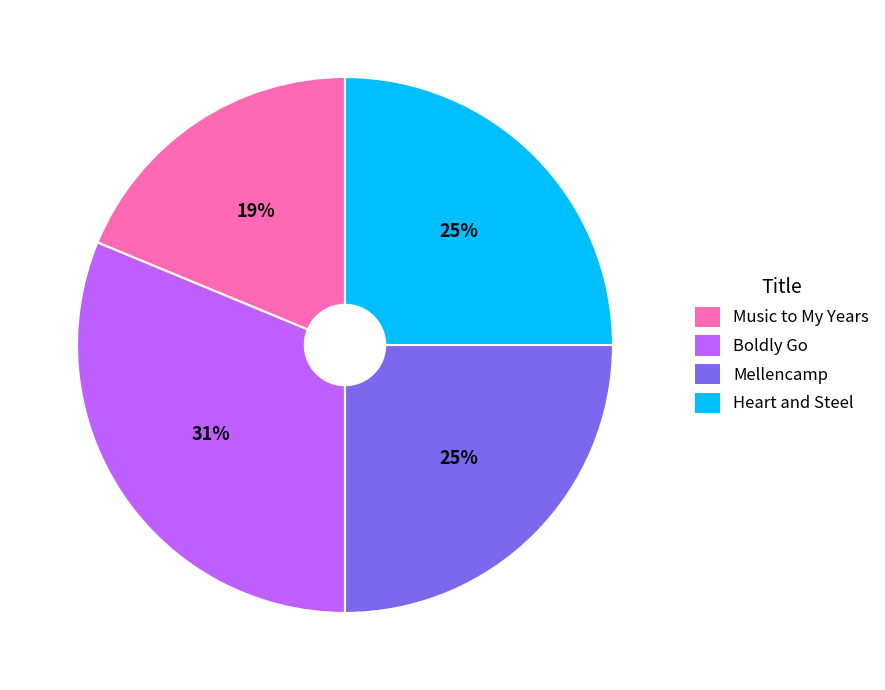

Count the number of slices in the pie.

4